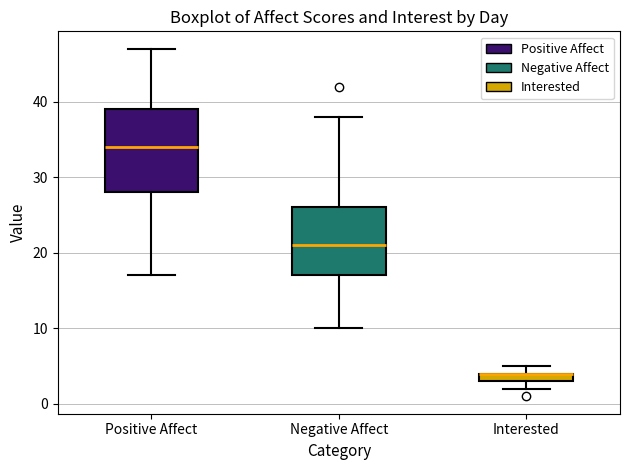

Comparing the boxes themselves (not the whiskers), which one is the tallest?

Positive Affect